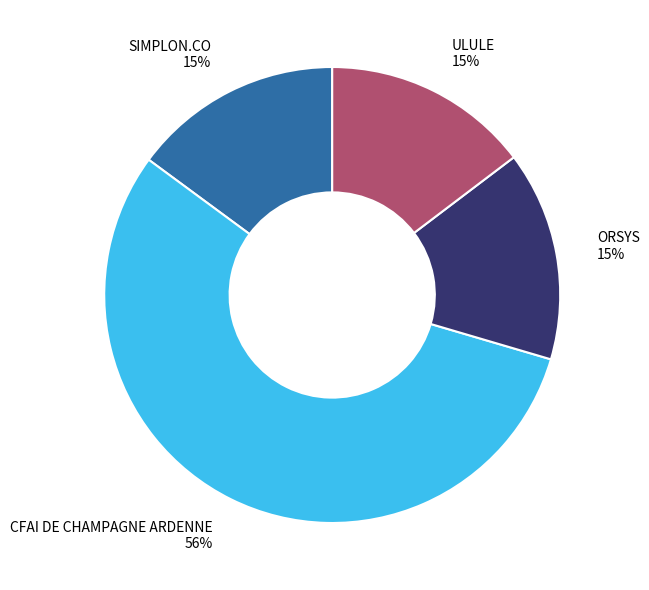

To the nearest percent, what is the average slice percentage?

25%